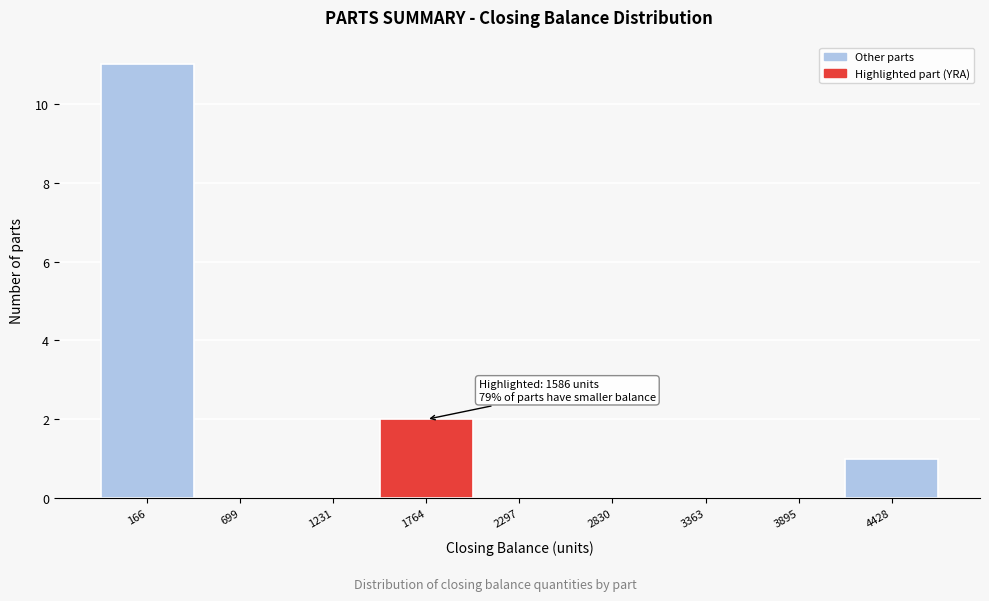

Which range on the x-axis has the tallest bar?

-100 to 400